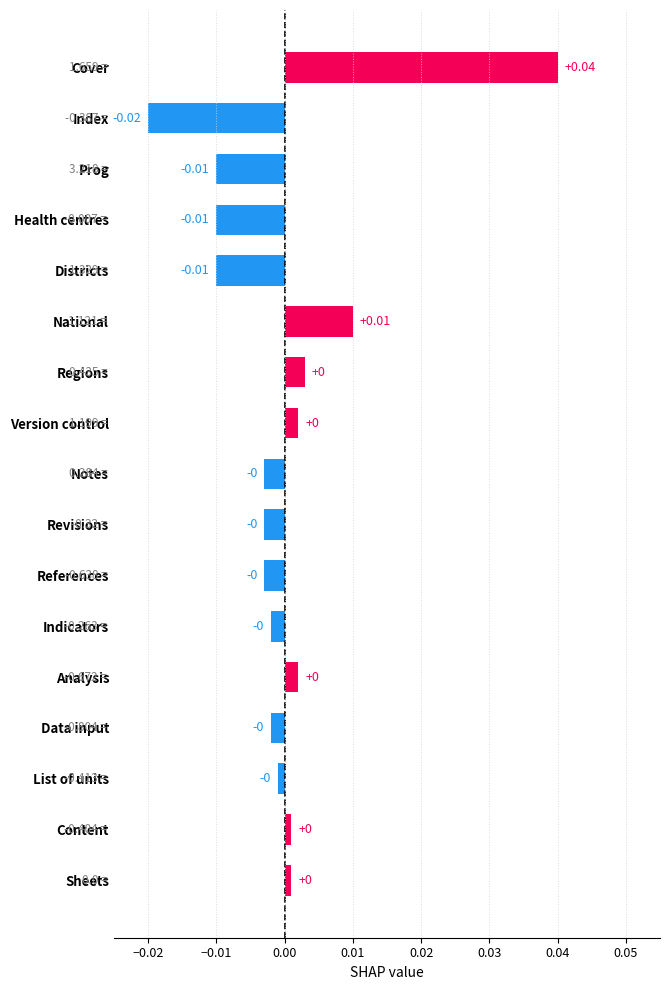

Which has a higher value, Prog or Sheets?

Sheets